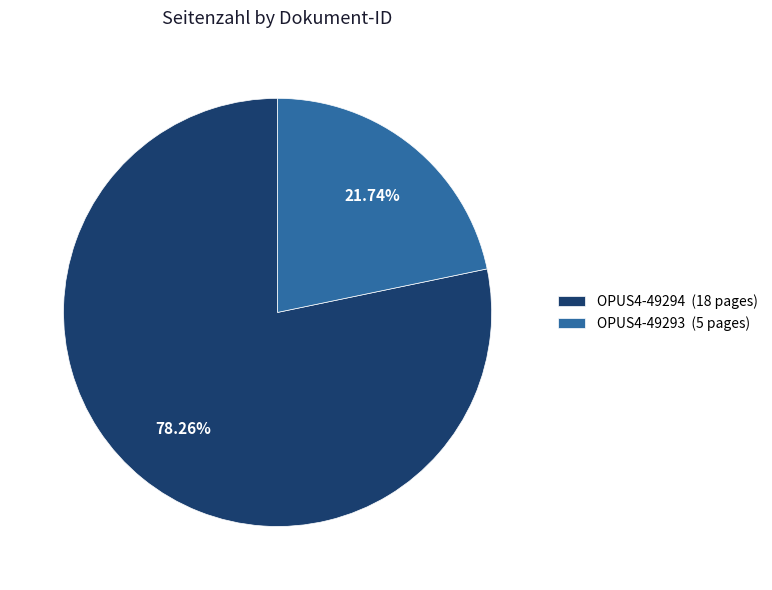

Is there a majority slice in this chart?

Yes